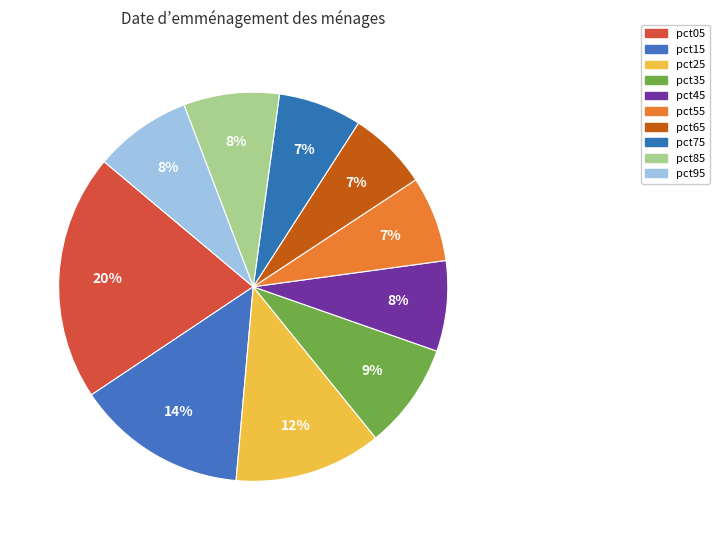

What percentage is NOT represented by pct15?

85.8%